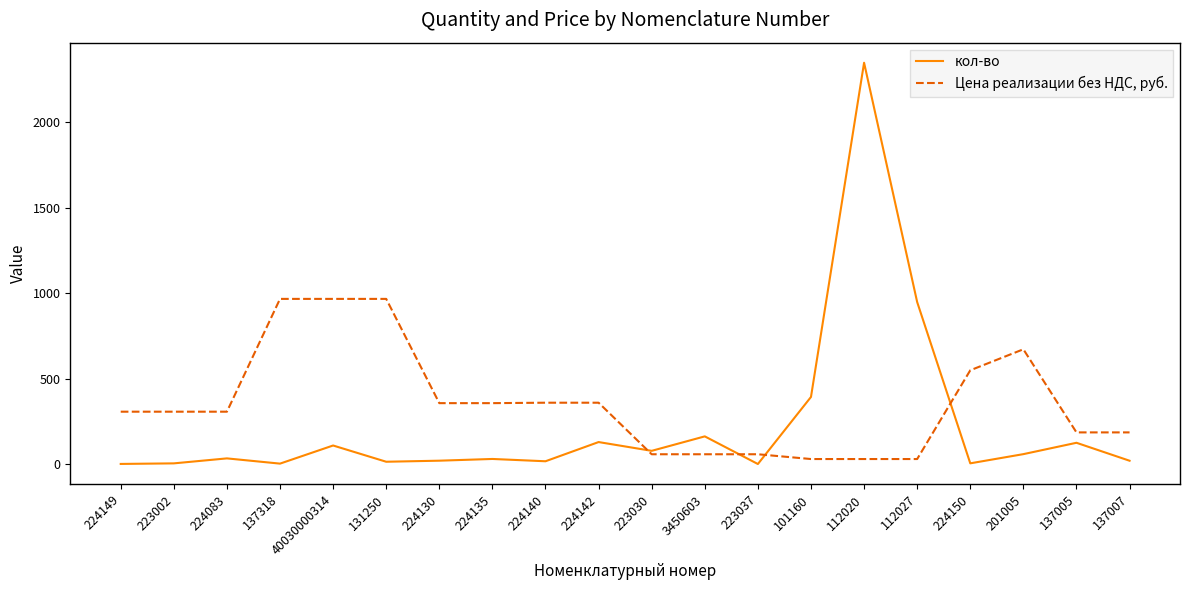

At 137005, list the series in order from smallest to largest.

кол-во, Цена реализации без НДС, руб.